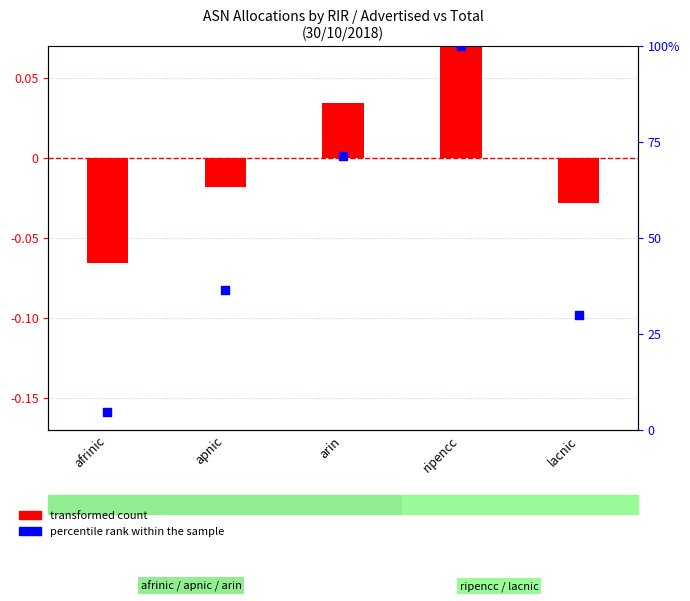

At how many categories does at least one series exceed 70?

2